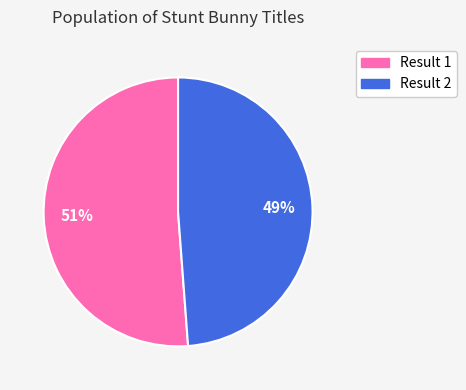

To the nearest percent, what is the average slice percentage?

50%